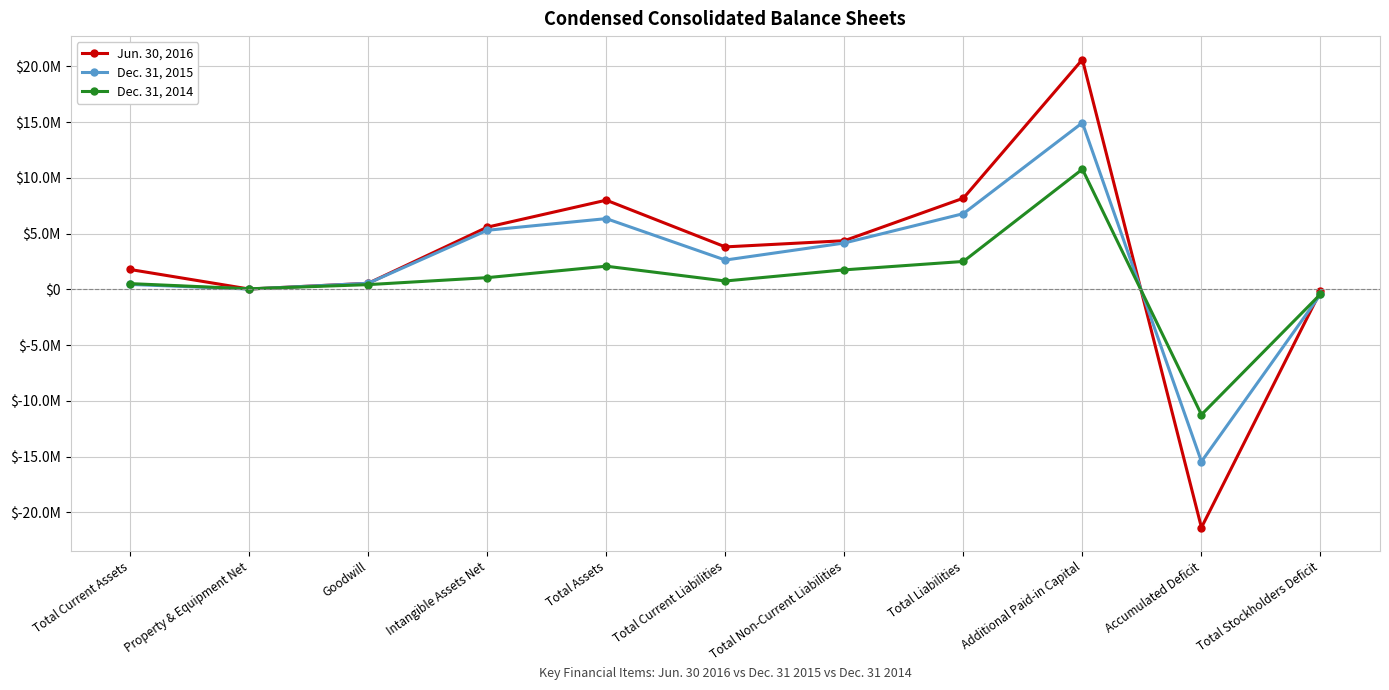

At which label is Dec. 31, 2015 closest to -246739?

Total Stockholders Deficit